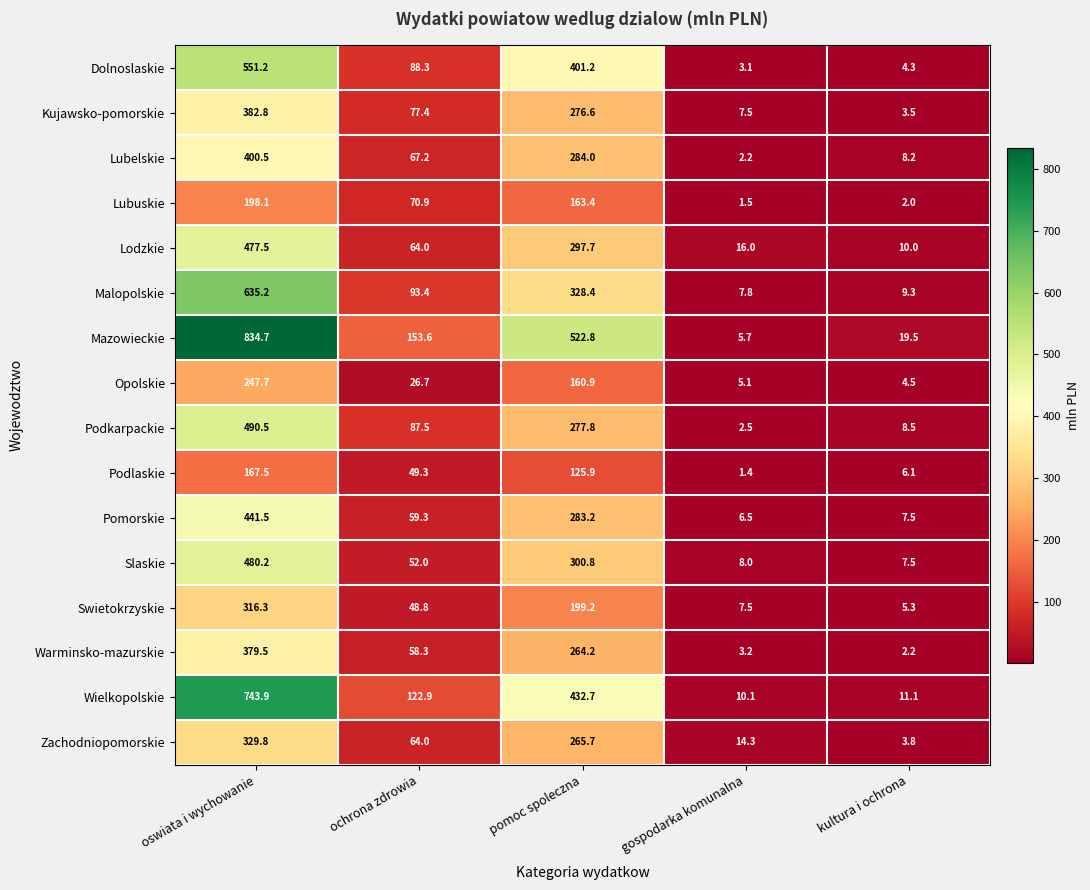

Which series has the largest range (max minus min)?

Mazowieckie